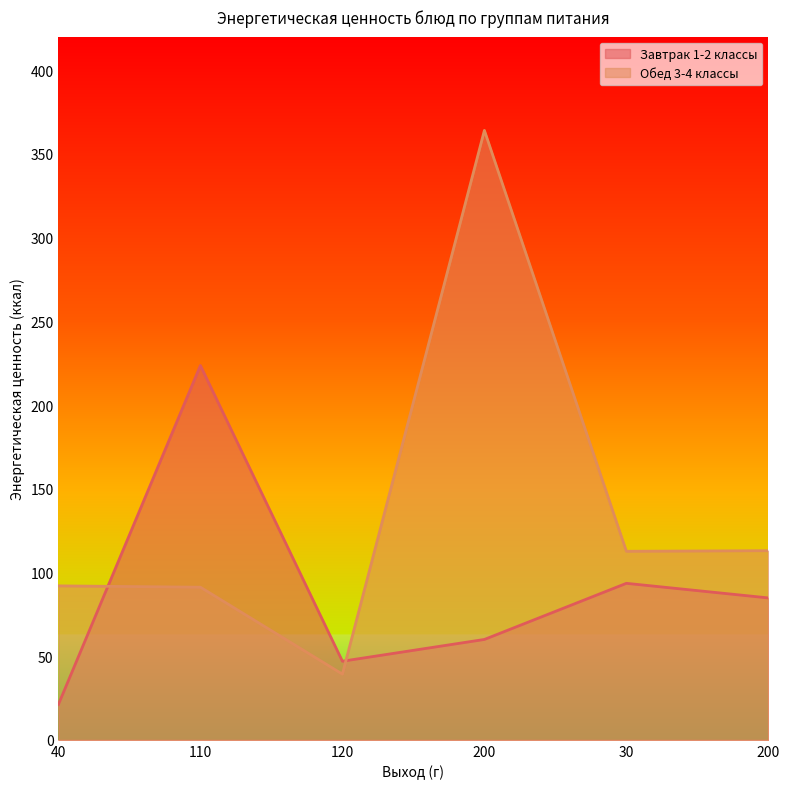

Between which two adjacent categories do Обед 3-4 классы and Завтрак 1-2 классы first intersect?

40 and 110